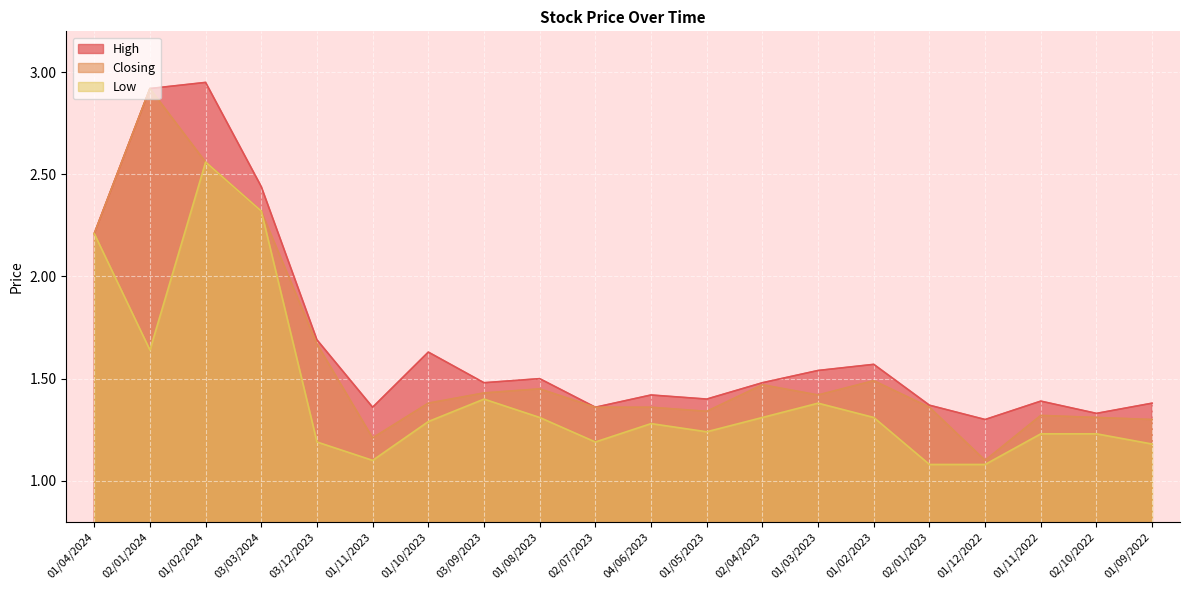

What is the approximate value of High at 02/10/2022?

1.3